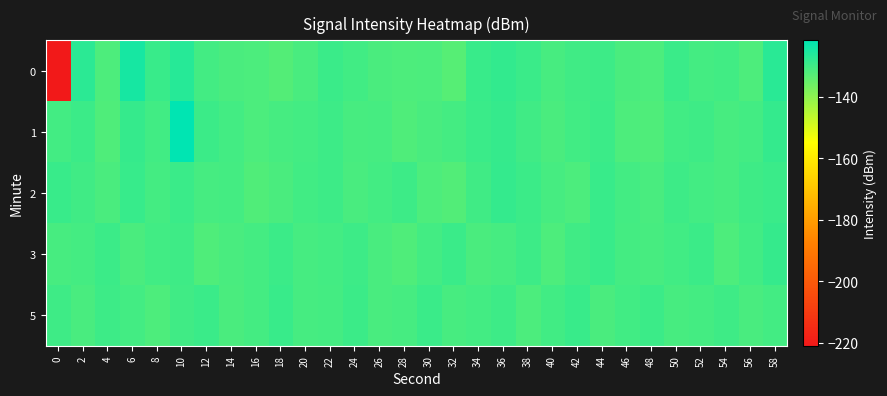

What is the minimum value shown in the chart?

-221.0